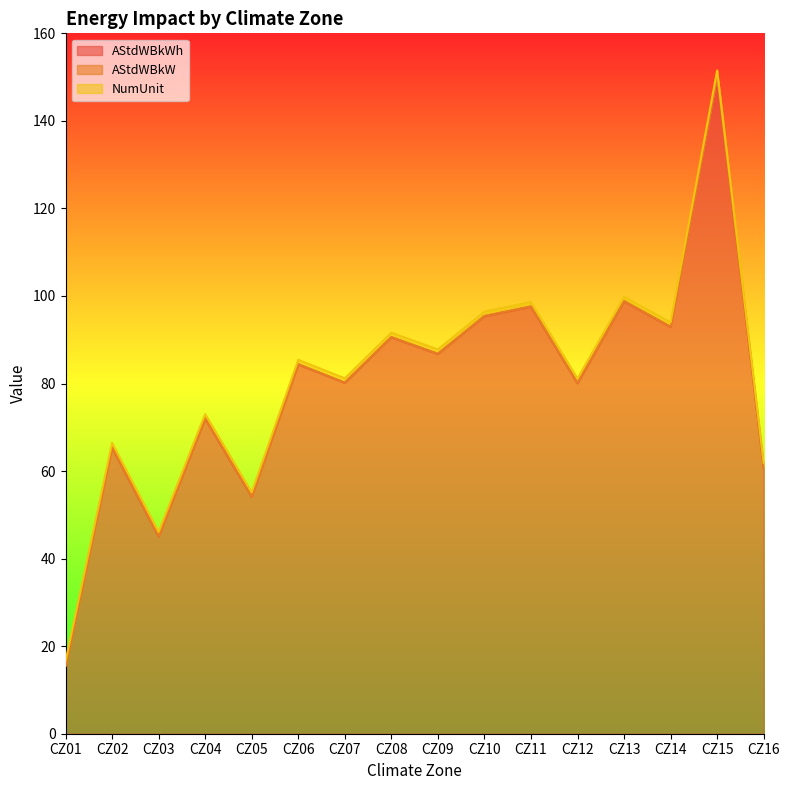

Between CZ05 and CZ14, which series saw the biggest shift?

AStdWBkWh